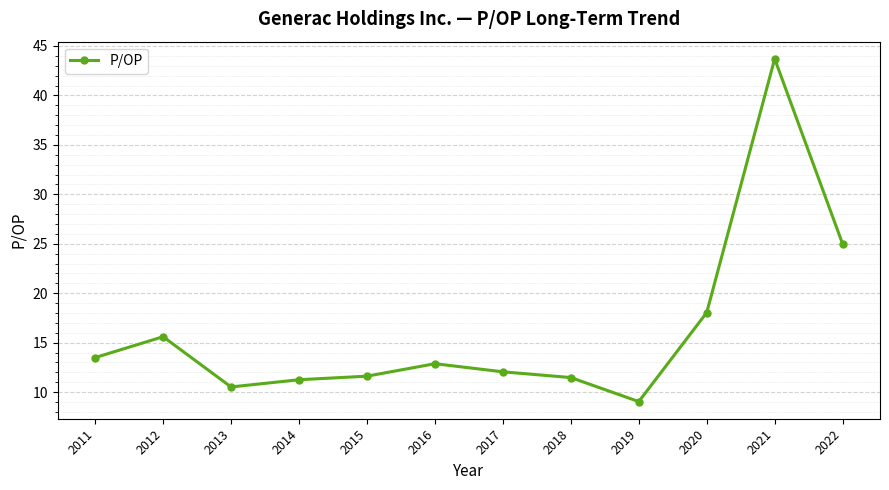

What is the sum of all values?

194.6